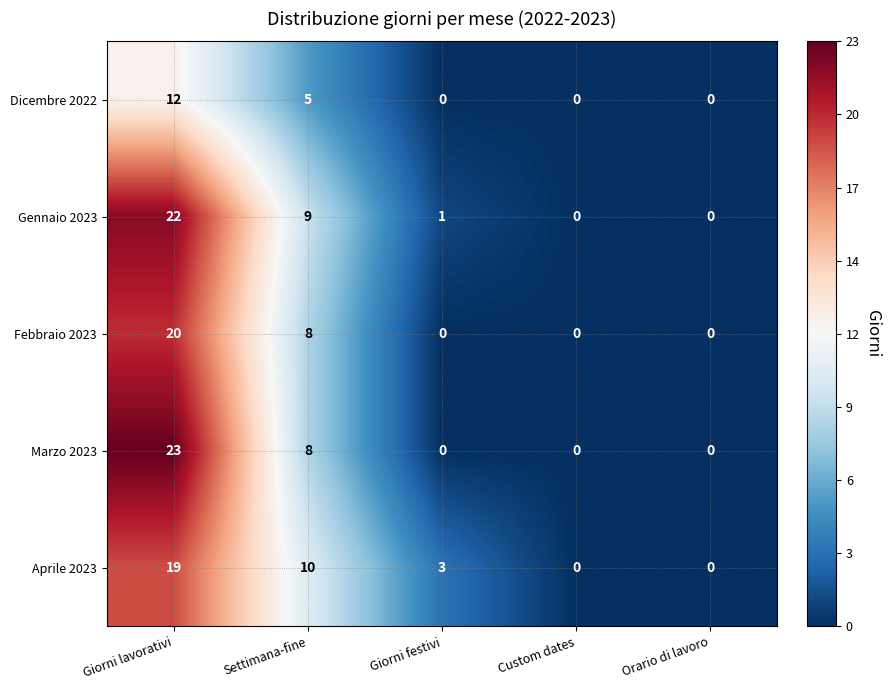

What is the difference between the second highest and minimum values in the Dicembre 2022 series?

5